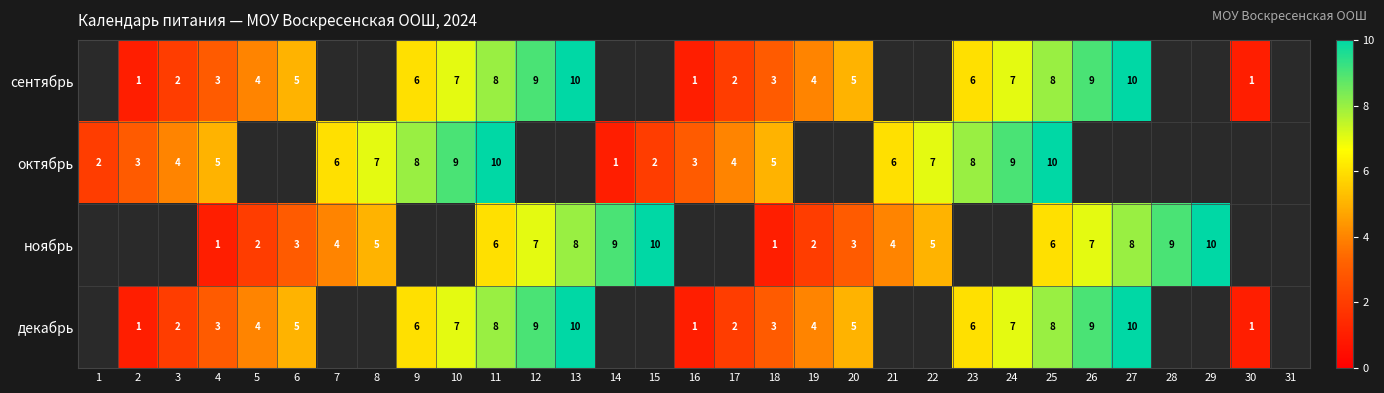

The value of декабрь at 13 is 10. True or false?

True